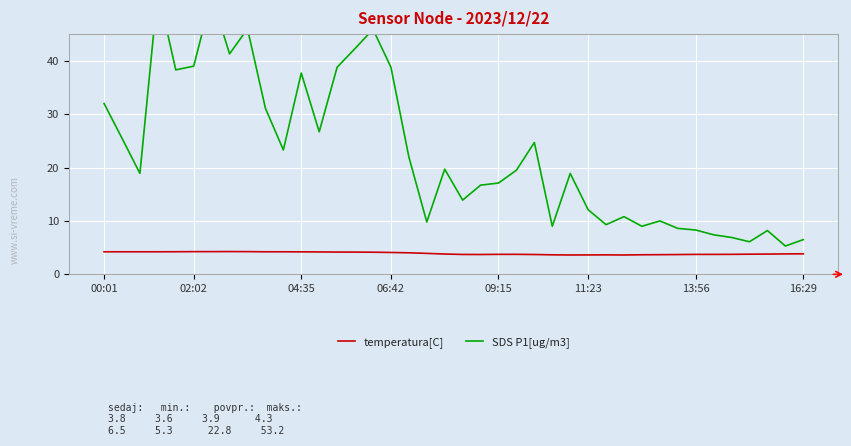

Reading right to left, transcribe all the data shown in this chart.

temperatura[C]: 3.8	3.8	3.8	3.8	3.7	3.7	3.7	3.7	3.7	3.7	3.6	3.6	3.6	3.6	3.6	3.7	3.7	3.7	3.7	3.7	3.8	3.9	4.0	4.1	4.1	4.2	4.2	4.2	4.2	4.2	4.2	4.2	4.3	4.2	4.2	4.2	4.2	4.2	4.2	4.2
SDS P1[ug/m3]: 6.5	5.3	8.2	6.1	6.9	7.4	8.3	8.6	10.0	9.0	10.8	9.3	12.1	18.9	9.0	24.7	19.5	17.1	16.7	13.9	19.7	9.8	22.0	38.8	45.9	42.3	38.8	26.7	37.7	23.3	31.1	46.0	41.3	52.1	39.0	38.3	53.2	18.9	25.5	32.0